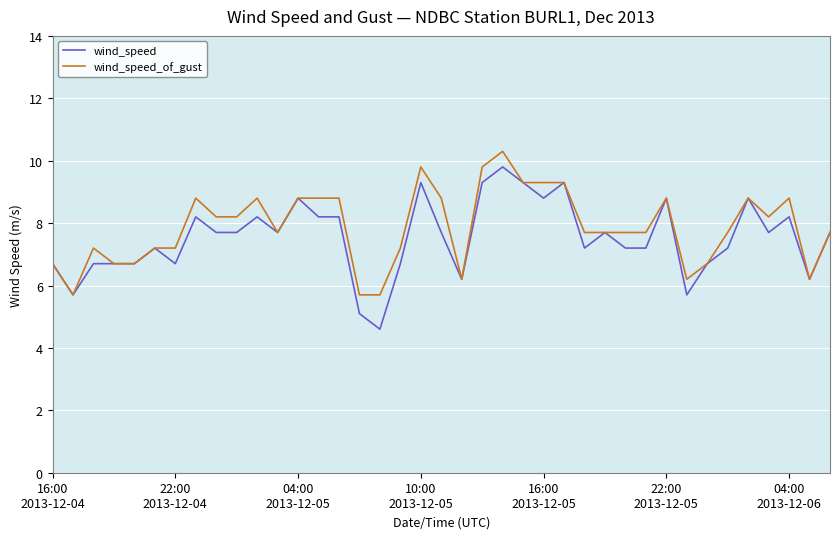

What is the lowest value of the wind_speed_of_gust series?

5.7